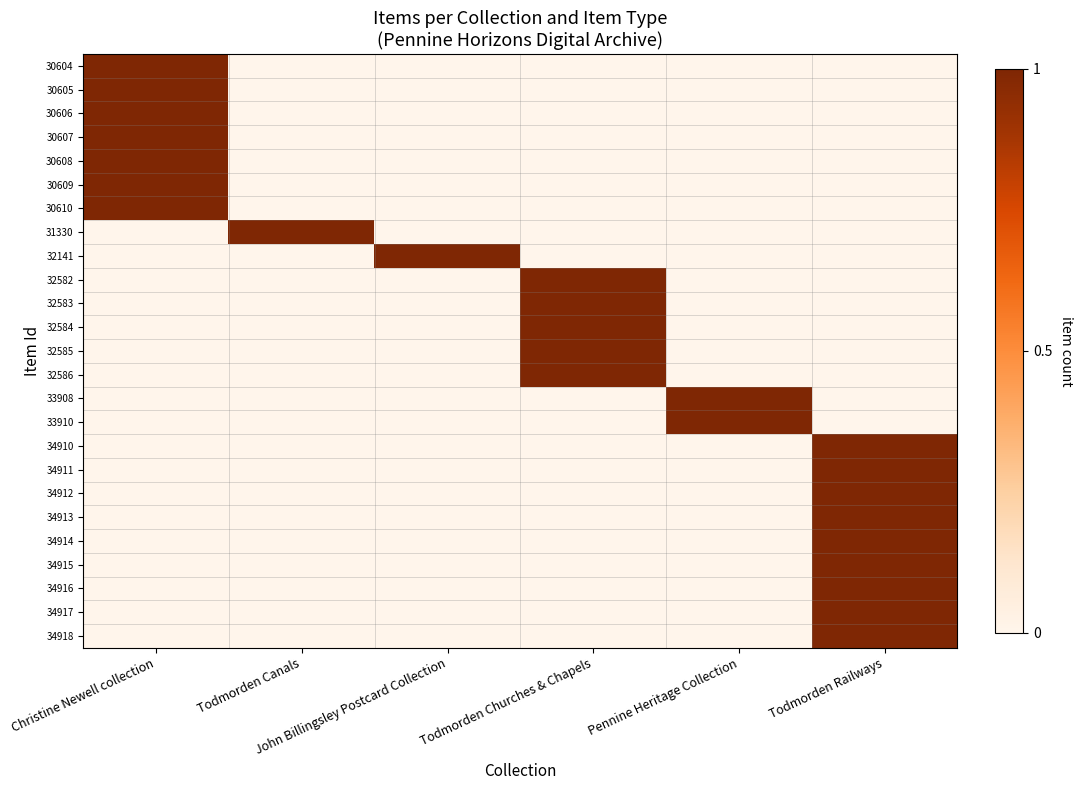

Which category has the lowest value across all series?

Todmorden Canals